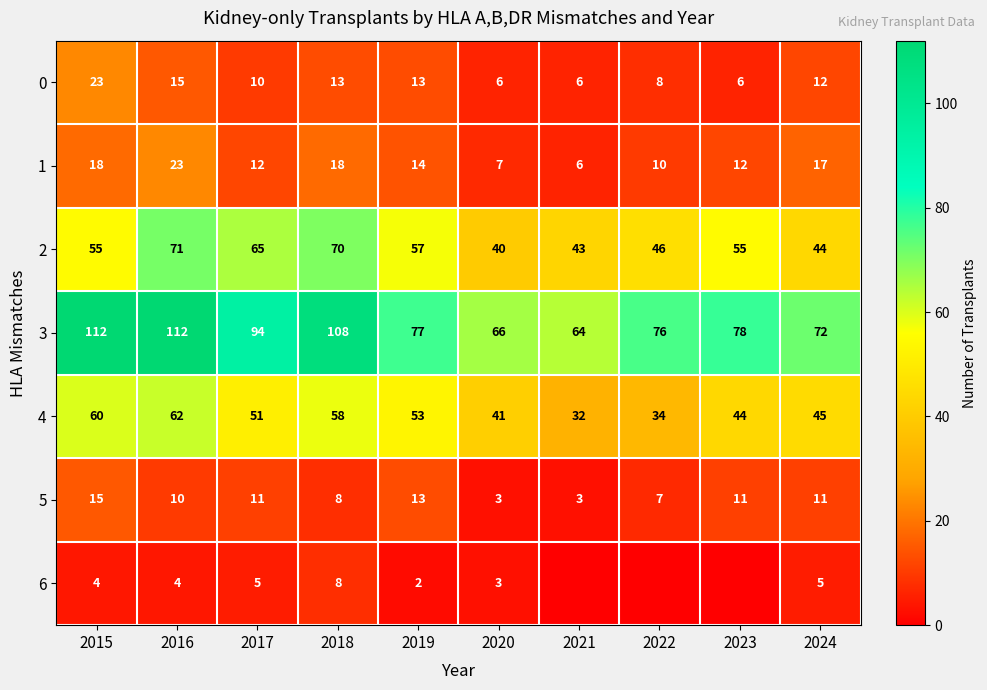

Where is 3 nearest to the value 88?

2017